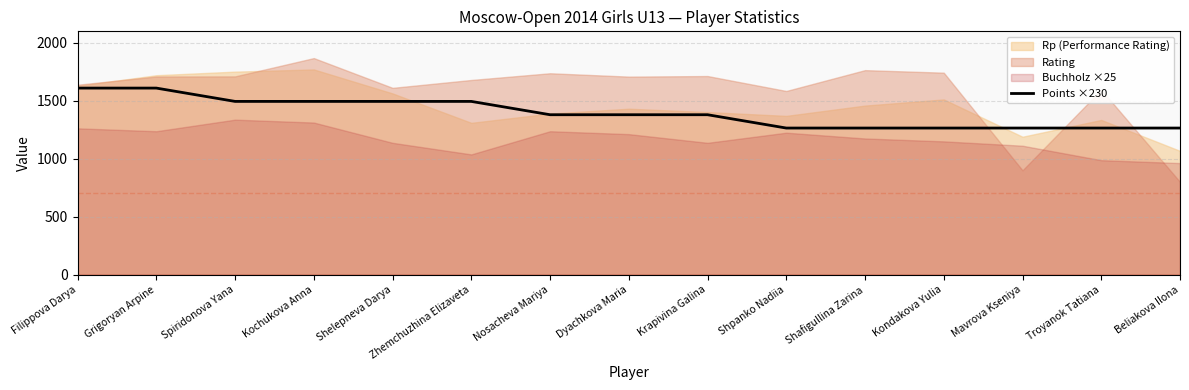

What is the lowest value of the Points ×230 series?

1265